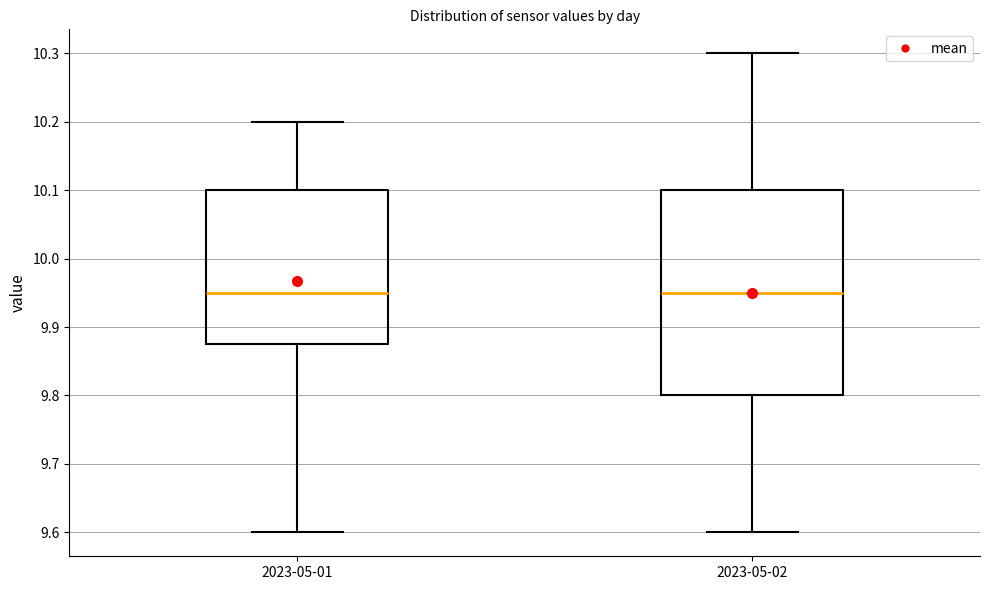

Comparing the boxes themselves (not the whiskers), which one is the tallest?

2023-05-02